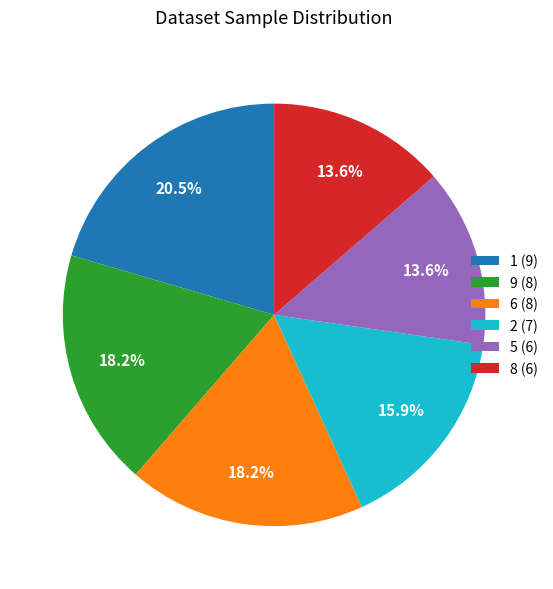

What is the ratio of the value at 8 (6) to the value at 9 (8)?

0.7